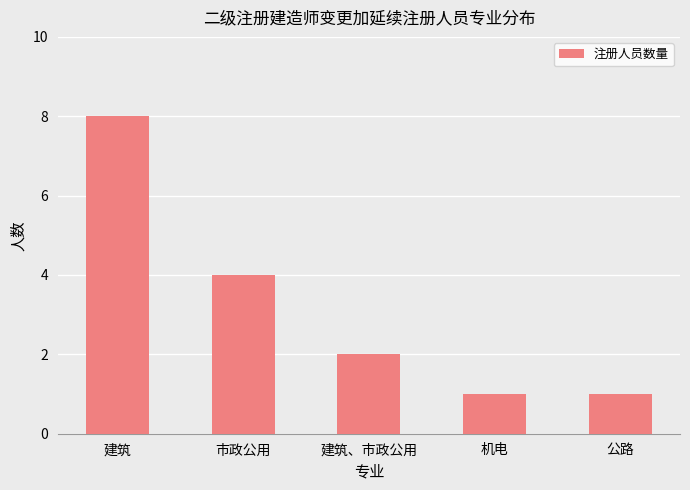

Reading left to right, extract all data points from this chart.

8	4	2	1	1